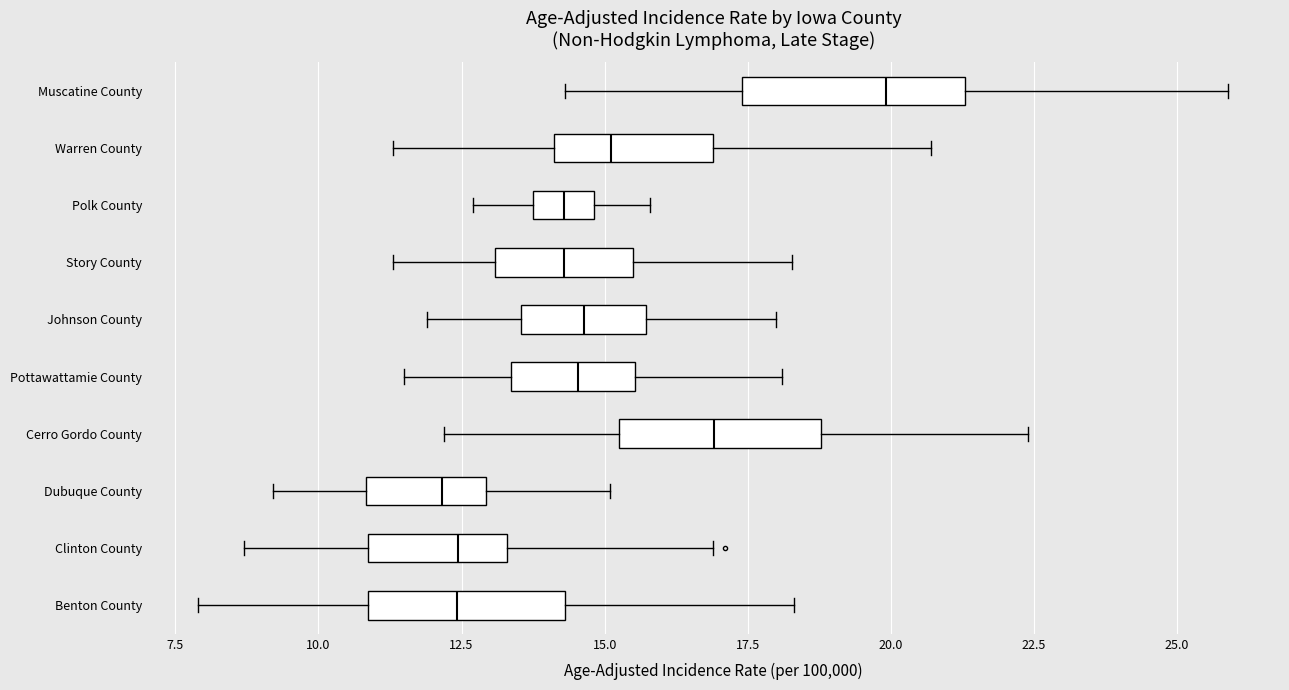

Reading bottom to top, read every box against the x-axis: the position of its median line, the range the box covers, and the ends of its whiskers. The values are not printed on the chart, so give them approximately, as read against the axis.

Benton County: median 12.5, box 11.0 to 14.5, whiskers 8.0 to 18.5
Clinton County: median 12.5, box 11.0 to 13.5, whiskers 8.5 to 17.0
Dubuque County: median 12.0, box 11.0 to 13.0, whiskers 9.0 to 15.0
Cerro Gordo County: median 17.0, box 15.5 to 19.0, whiskers 12.0 to 22.5
Pottawattamie County: median 14.5, box 13.5 to 15.5, whiskers 11.5 to 18.0
Johnson County: median 14.5, box 13.5 to 15.5, whiskers 12.0 to 18.0
Story County: median 14.5, box 13.0 to 15.5, whiskers 11.5 to 18.5
Polk County: median 14.5, box 14.0 to 15.0, whiskers 12.5 to 16.0
Warren County: median 15.0, box 14.0 to 17.0, whiskers 11.5 to 20.5
Muscatine County: median 20.0, box 17.5 to 21.5, whiskers 14.5 to 26.0